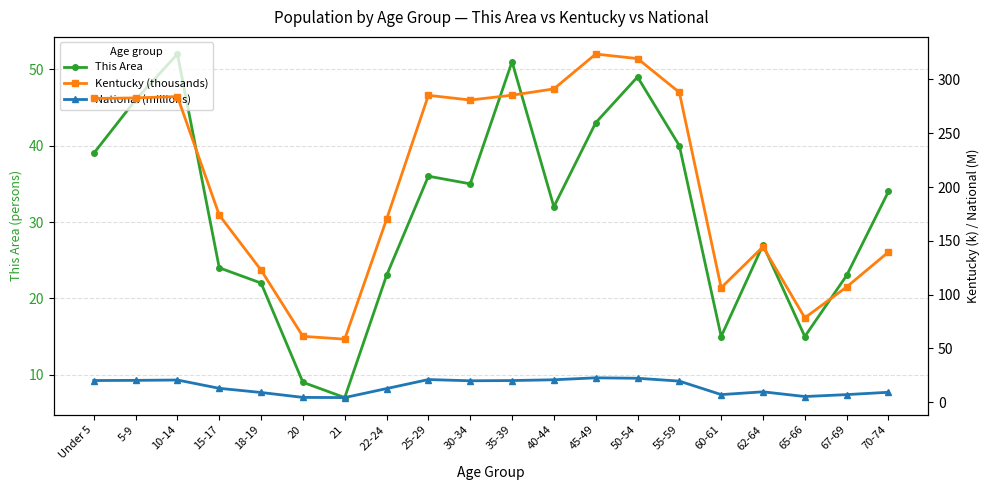

Which series has the widest spread of values?

Kentucky (thousands)